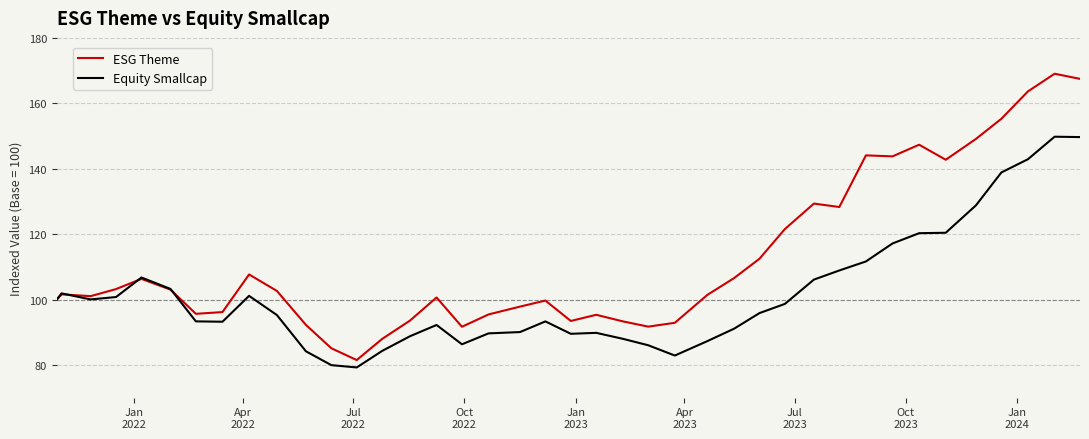

How many lines are shown in the chart?

2